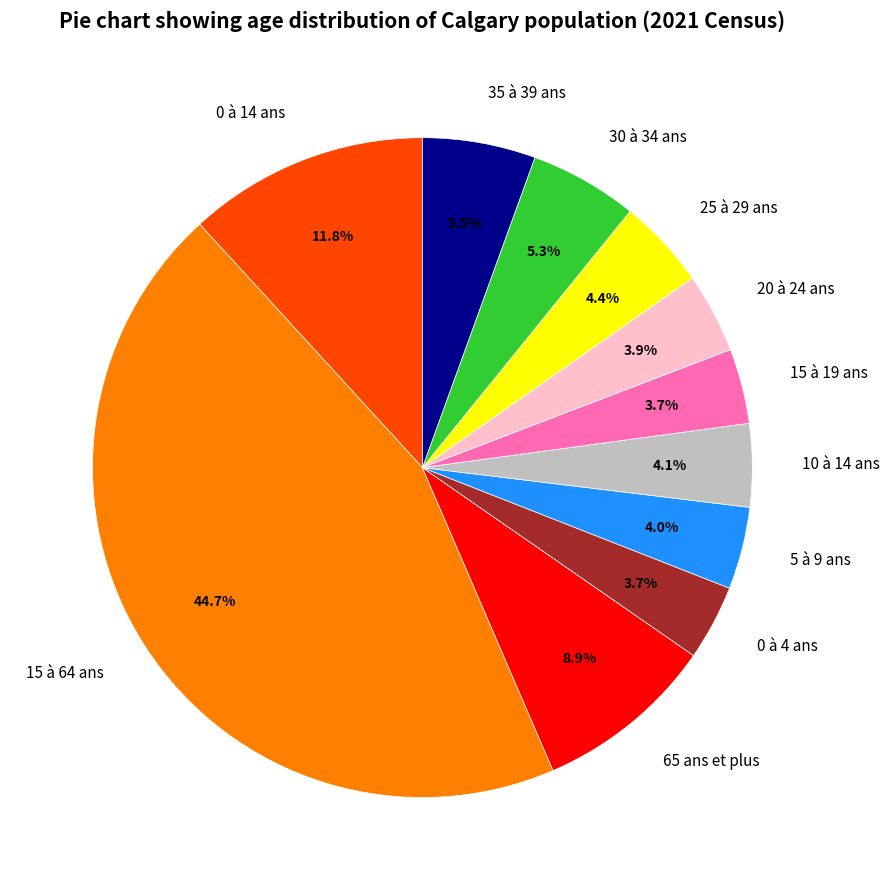

What percentage is the 5 à 9 ans slice, to the nearest percent?

4%